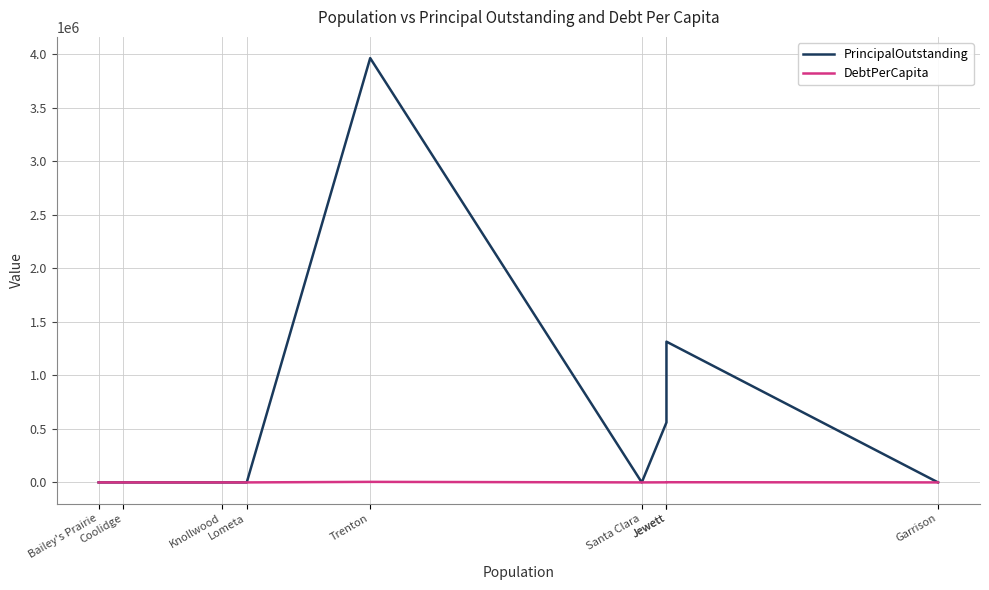

Which series has the largest range (max minus min)?

PrincipalOutstanding